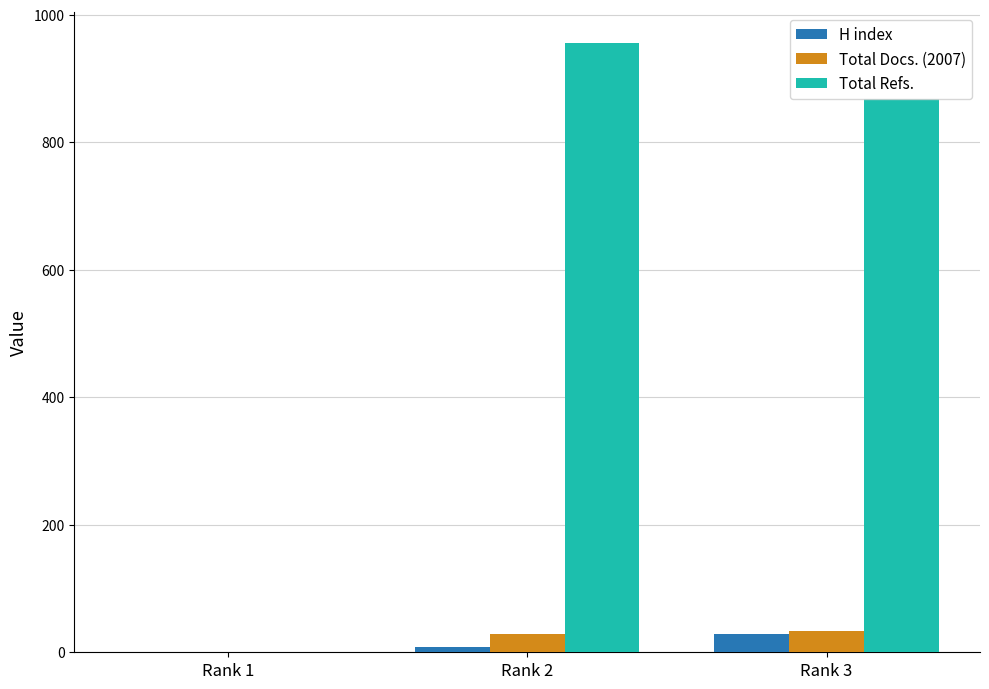

Which category has the highest value in the Total Refs. series?

Rank 2